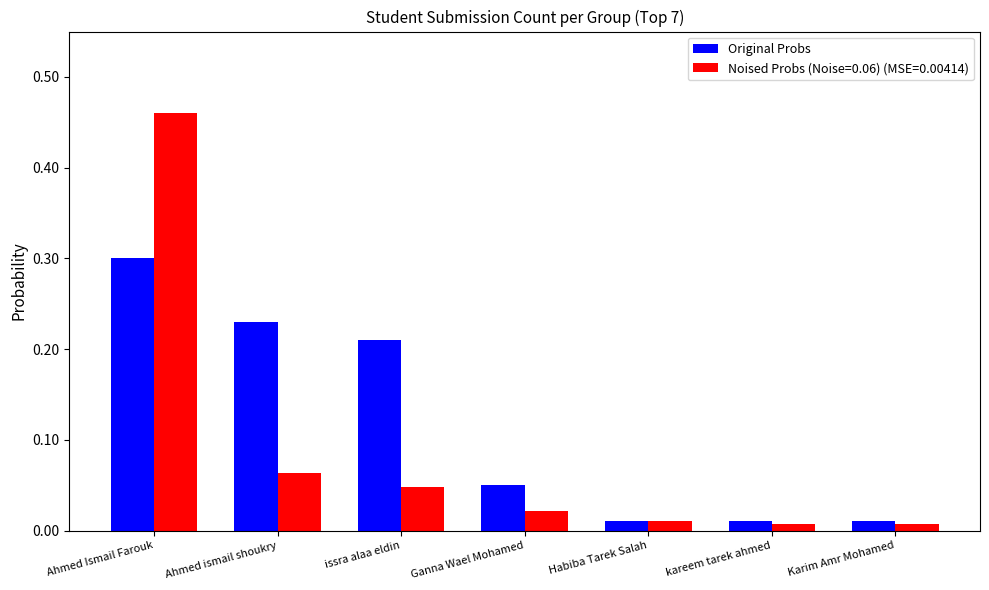

What is the label of the 2nd bar from the left?

Ahmed ismail shoukry